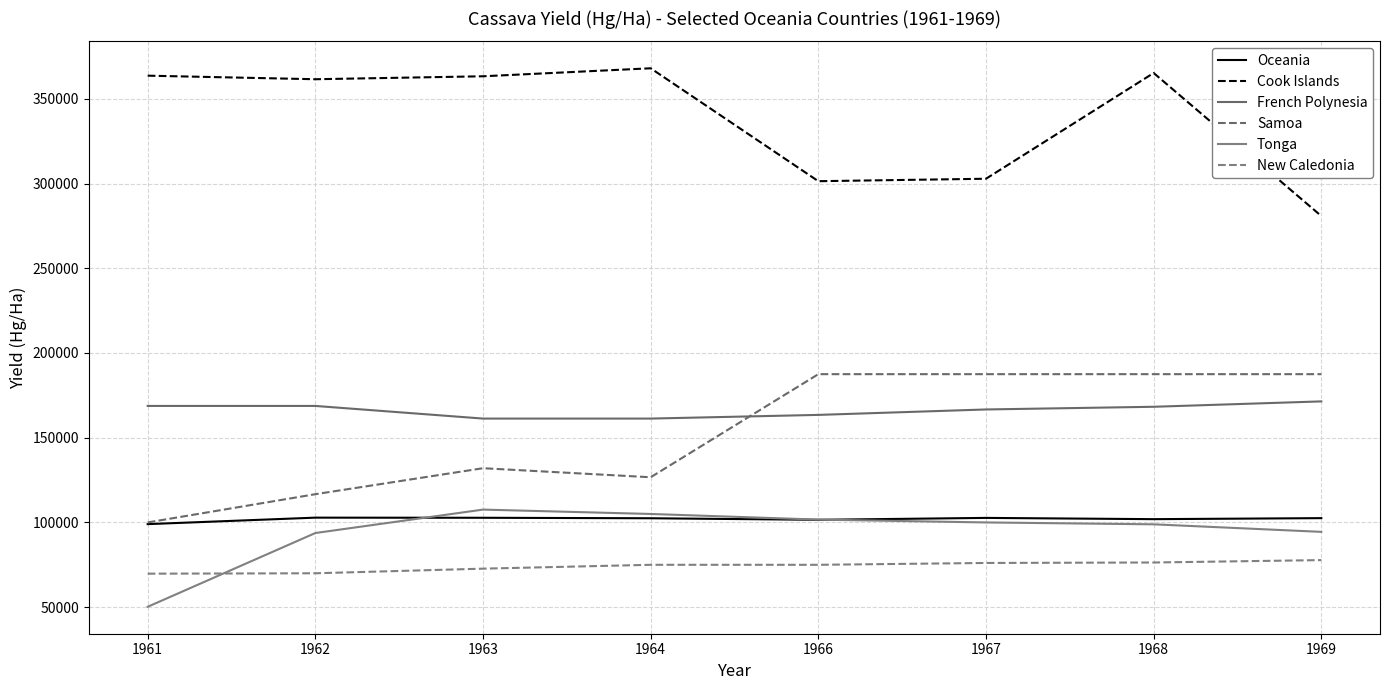

Reading right to left, list all the values displayed in this chart.

Oceania: 1969=102538	1968=101936	1967=102678	1966=101557	1964=102467	1963=102755	1962=102829	1961=99009
Cook Islands: 1969=280822	1968=365217	1967=302817	1966=301370	1964=368000	1963=363281	1962=361538	1961=363636
French Polynesia: 1969=171429	1968=168254	1967=166667	1966=163462	1964=161290	1963=161290	1962=168750	1961=168750
Samoa: 1969=187500	1968=187500	1967=187500	1966=187500	1964=126667	1963=132000	1962=116667	1961=100000
Tonga: 1969=94444	1968=98889	1967=100000	1966=101667	1964=105000	1963=107582	1962=93750	1961=50222
New Caledonia: 1969=77778	1968=76364	1967=76087	1966=75000	1964=75000	1963=72727	1962=70000	1961=69767